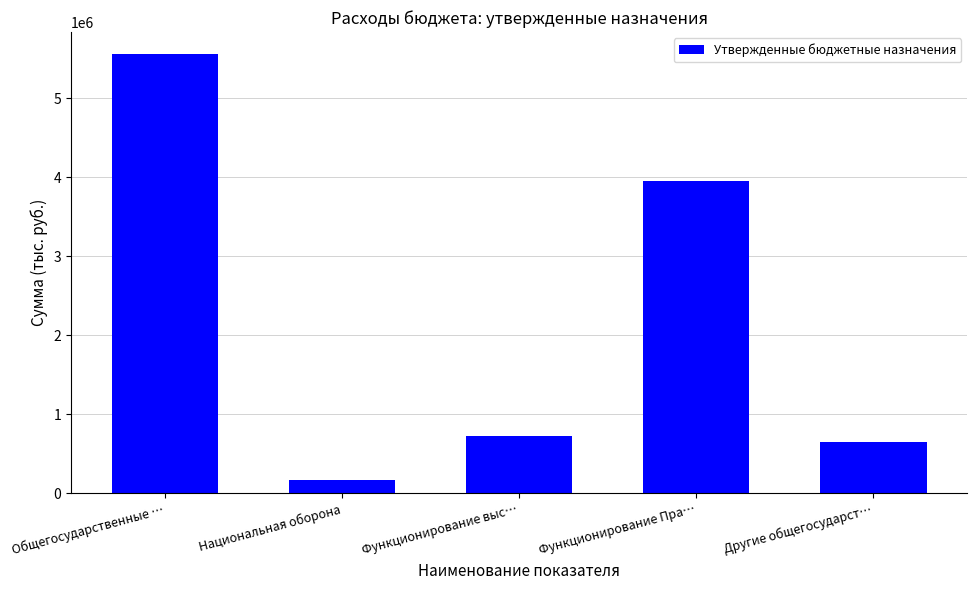

The chart shows a value of 5556200 at Общегосударственные …. True or false?

True